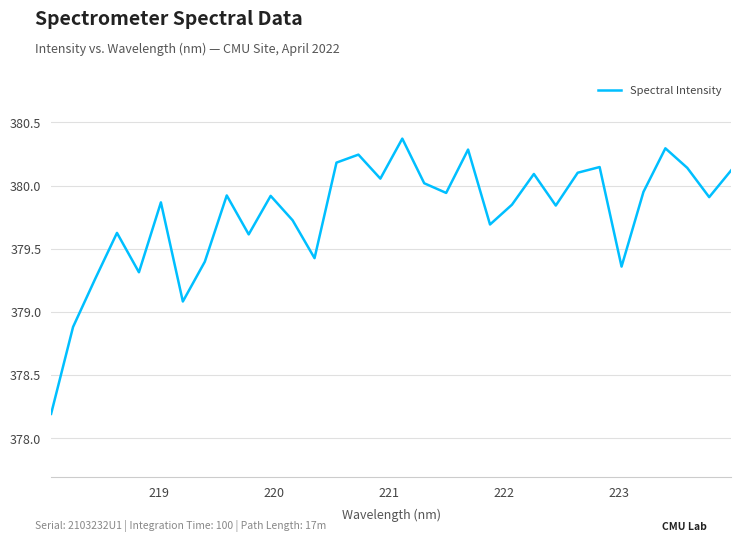

What is the difference between the maximum and minimum values?

2.2